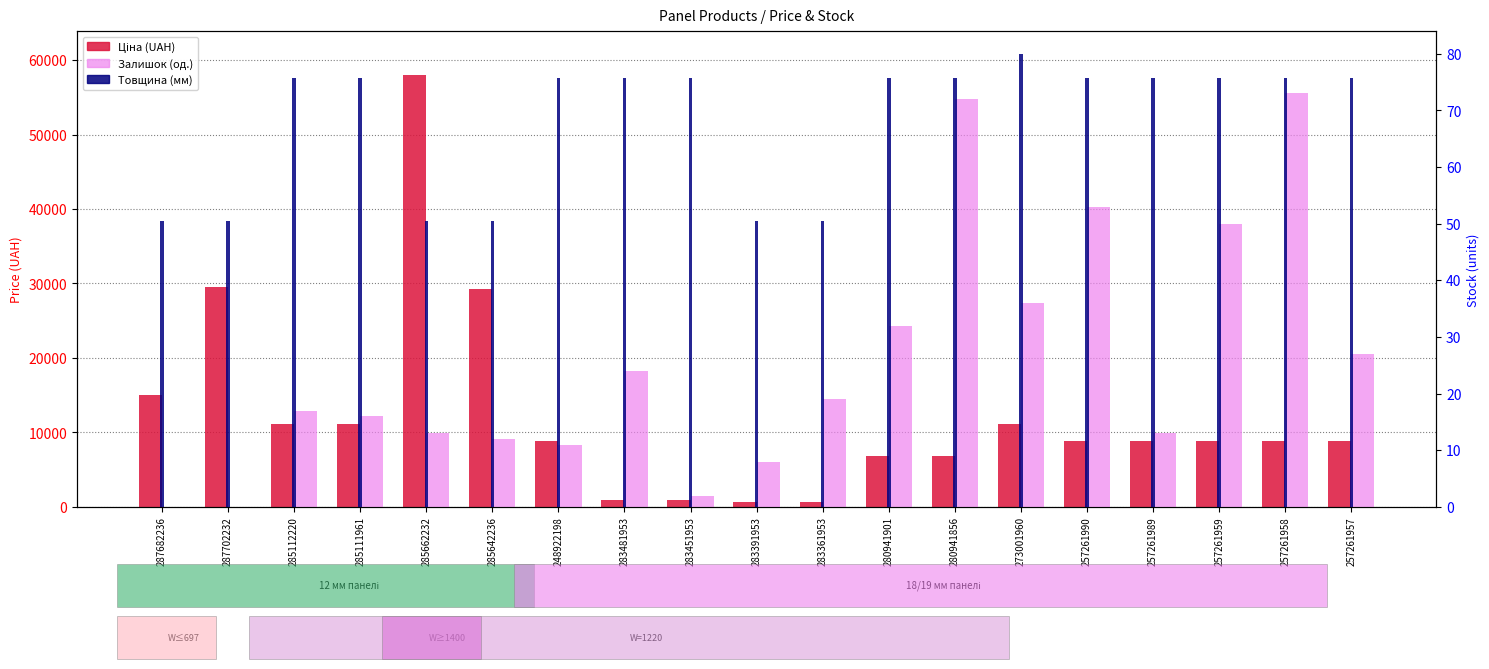

What is the spread (max minus min) of values at 257261959?

8856.6